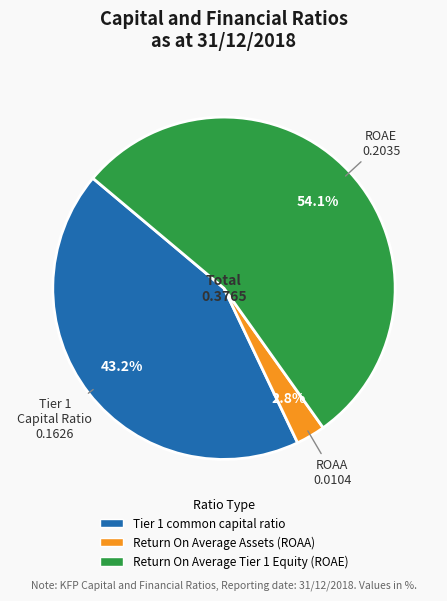

To the nearest percent, what is the difference between the largest and smallest slice percentages?

51%